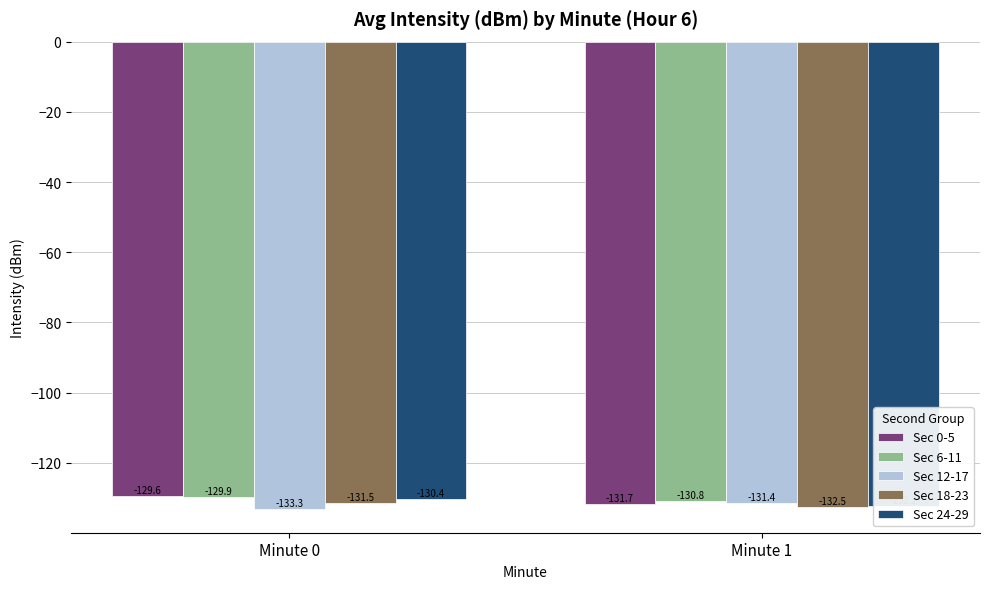

Which series has the widest spread of values?

Sec 0-5